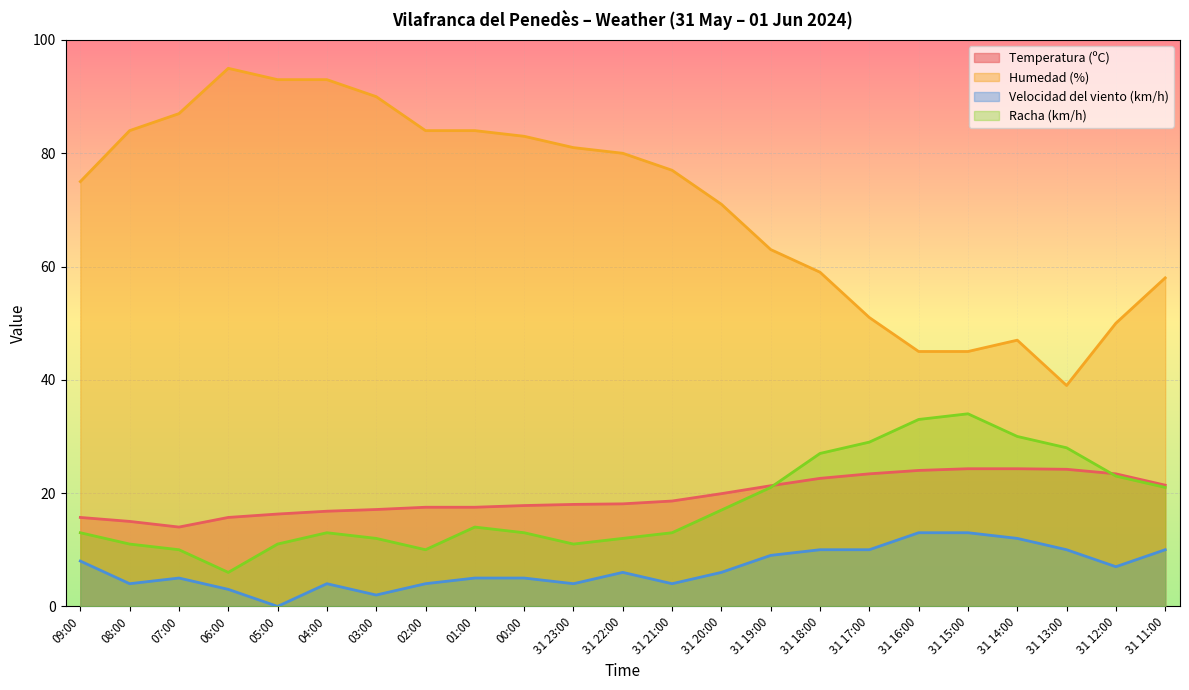

Reading left to right, list all the values displayed in this chart.

Temperatura (ºC): 15.7	15.0	14.0	15.7	16.3	16.8	17.1	17.5	17.5	17.8	18.0	18.1	18.6	19.9	21.3	22.6	23.4	24.0	24.3	24.3	24.2	23.4	21.4
Humedad (%): 75.0	84.0	87.0	95.0	93.0	93.0	90.0	84.0	84.0	83.0	81.0	80.0	77.0	71.0	63.0	59.0	51.0	45.0	45.0	47.0	39.0	50.0	58.0
Velocidad del viento (km/h): 8.0	4.0	5.0	3.0	0.0	4.0	2.0	4.0	5.0	5.0	4.0	6.0	4.0	6.0	9.0	10.0	10.0	13.0	13.0	12.0	10.0	7.0	10.0
Racha (km/h): 13.0	11.0	10.0	6.0	11.0	13.0	12.0	10.0	14.0	13.0	11.0	12.0	13.0	17.0	21.0	27.0	29.0	33.0	34.0	30.0	28.0	23.0	21.0